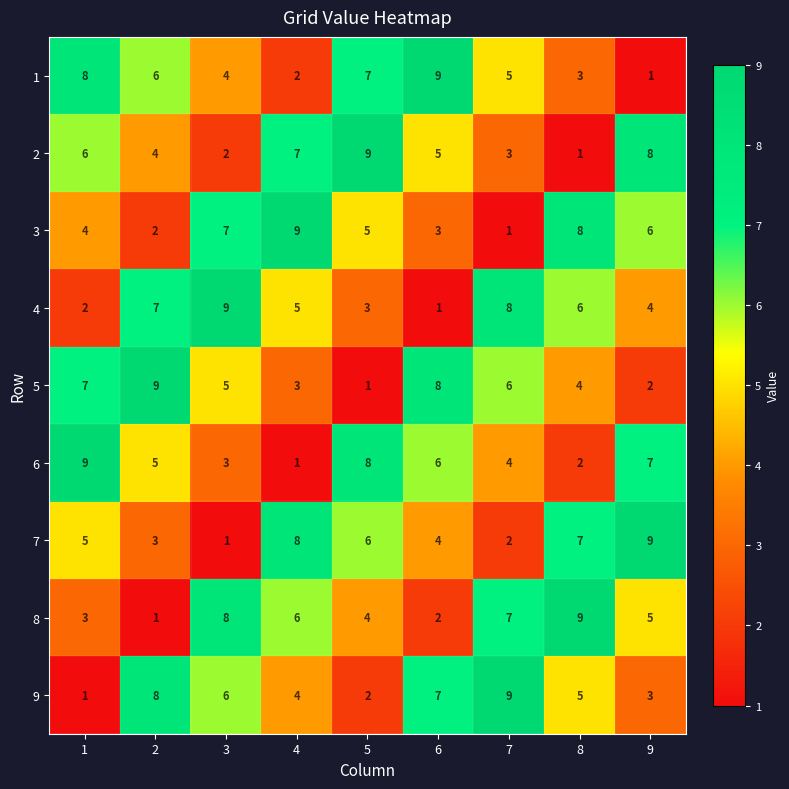

True or false: 1 has a value of 4 at 2.

False